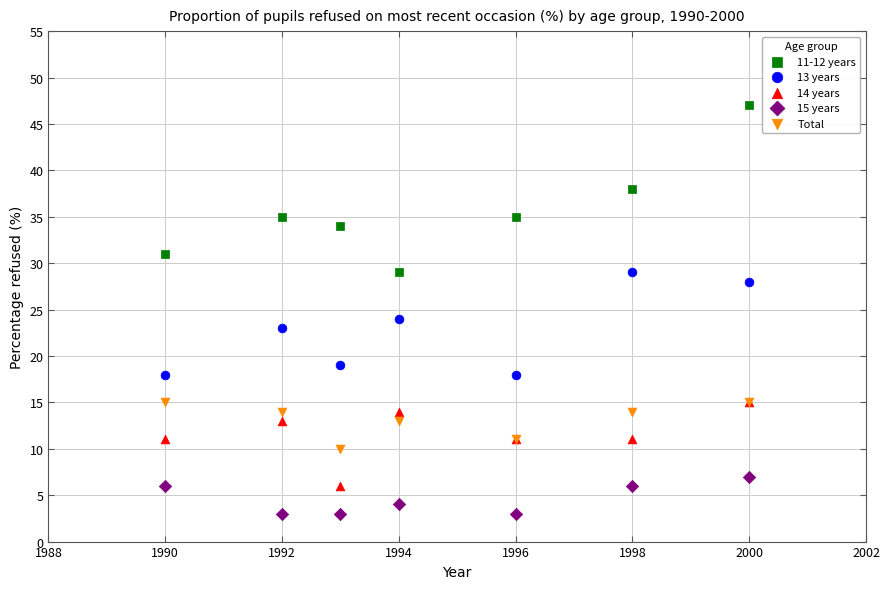

Across all series, what Y value is closest to 25?

24